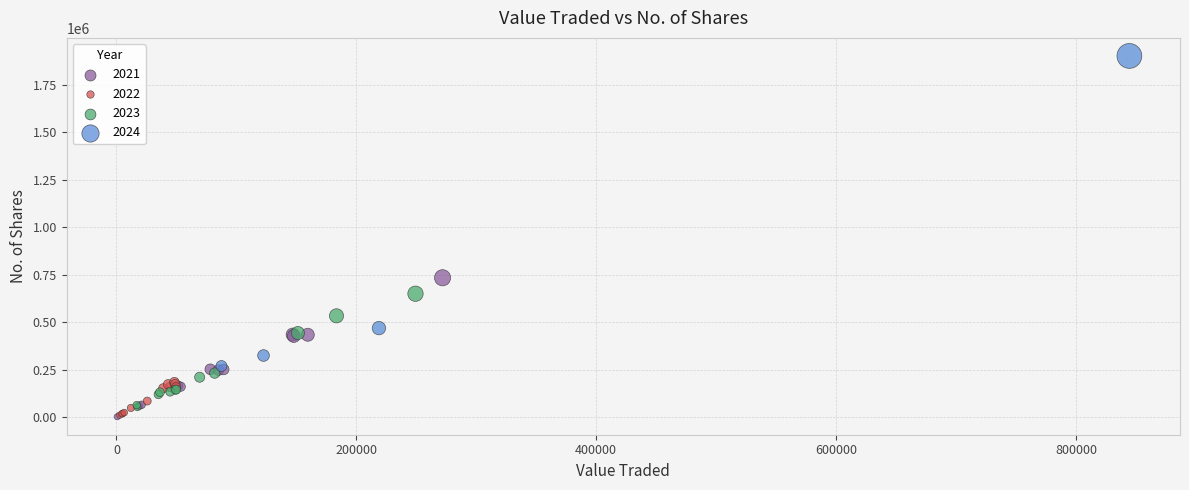

Which series contains the highest Y value?

2024